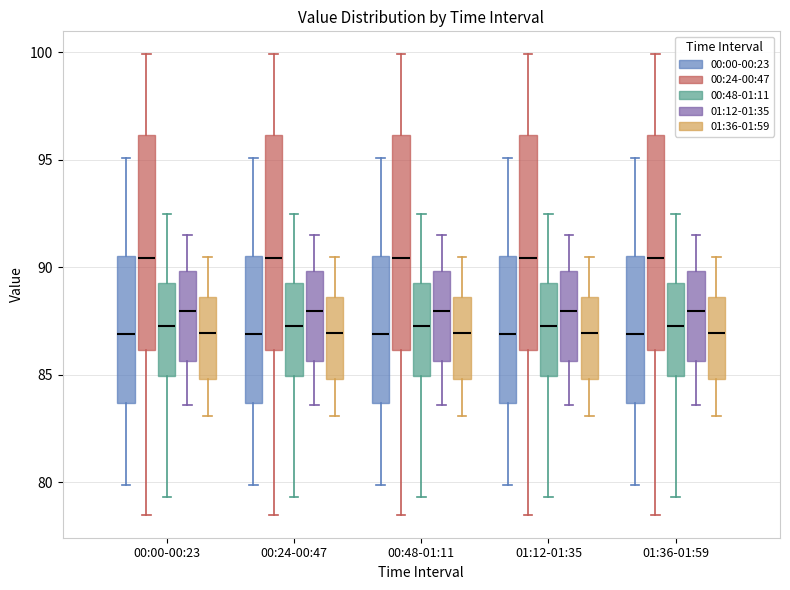

Reading left to right, read every box against the y-axis: the position of its median line, the range the box covers, and the ends of its whiskers. The values are not printed on the chart, so give them approximately, as read against the axis.

00:00-00:23 (00:00-00:23): median 87.0, box 83.5 to 90.5, whiskers 80.0 to 95.0
00:00-00:23 (00:24-00:47): median 90.5, box 86.0 to 96.0, whiskers 78.5 to 100.0
00:00-00:23 (00:48-01:11): median 87.5, box 85.0 to 89.5, whiskers 79.5 to 92.5
00:00-00:23 (01:12-01:35): median 88.0, box 85.5 to 90.0, whiskers 83.5 to 91.5
00:00-00:23 (01:36-01:59): median 87.0, box 85.0 to 88.5, whiskers 83.0 to 90.5
00:24-00:47 (00:00-00:23): median 87.0, box 83.5 to 90.5, whiskers 80.0 to 95.0
00:24-00:47 (00:24-00:47): median 90.5, box 86.0 to 96.0, whiskers 78.5 to 100.0
00:24-00:47 (00:48-01:11): median 87.5, box 85.0 to 89.5, whiskers 79.5 to 92.5
00:24-00:47 (01:12-01:35): median 88.0, box 85.5 to 90.0, whiskers 83.5 to 91.5
00:24-00:47 (01:36-01:59): median 87.0, box 85.0 to 88.5, whiskers 83.0 to 90.5
00:48-01:11 (00:00-00:23): median 87.0, box 83.5 to 90.5, whiskers 80.0 to 95.0
00:48-01:11 (00:24-00:47): median 90.5, box 86.0 to 96.0, whiskers 78.5 to 100.0
00:48-01:11 (00:48-01:11): median 87.5, box 85.0 to 89.5, whiskers 79.5 to 92.5
00:48-01:11 (01:12-01:35): median 88.0, box 85.5 to 90.0, whiskers 83.5 to 91.5
00:48-01:11 (01:36-01:59): median 87.0, box 85.0 to 88.5, whiskers 83.0 to 90.5
01:12-01:35 (00:00-00:23): median 87.0, box 83.5 to 90.5, whiskers 80.0 to 95.0
01:12-01:35 (00:24-00:47): median 90.5, box 86.0 to 96.0, whiskers 78.5 to 100.0
01:12-01:35 (00:48-01:11): median 87.5, box 85.0 to 89.5, whiskers 79.5 to 92.5
01:12-01:35 (01:12-01:35): median 88.0, box 85.5 to 90.0, whiskers 83.5 to 91.5
01:12-01:35 (01:36-01:59): median 87.0, box 85.0 to 88.5, whiskers 83.0 to 90.5
01:36-01:59 (00:00-00:23): median 87.0, box 83.5 to 90.5, whiskers 80.0 to 95.0
01:36-01:59 (00:24-00:47): median 90.5, box 86.0 to 96.0, whiskers 78.5 to 100.0
01:36-01:59 (00:48-01:11): median 87.5, box 85.0 to 89.5, whiskers 79.5 to 92.5
01:36-01:59 (01:12-01:35): median 88.0, box 85.5 to 90.0, whiskers 83.5 to 91.5
01:36-01:59 (01:36-01:59): median 87.0, box 85.0 to 88.5, whiskers 83.0 to 90.5